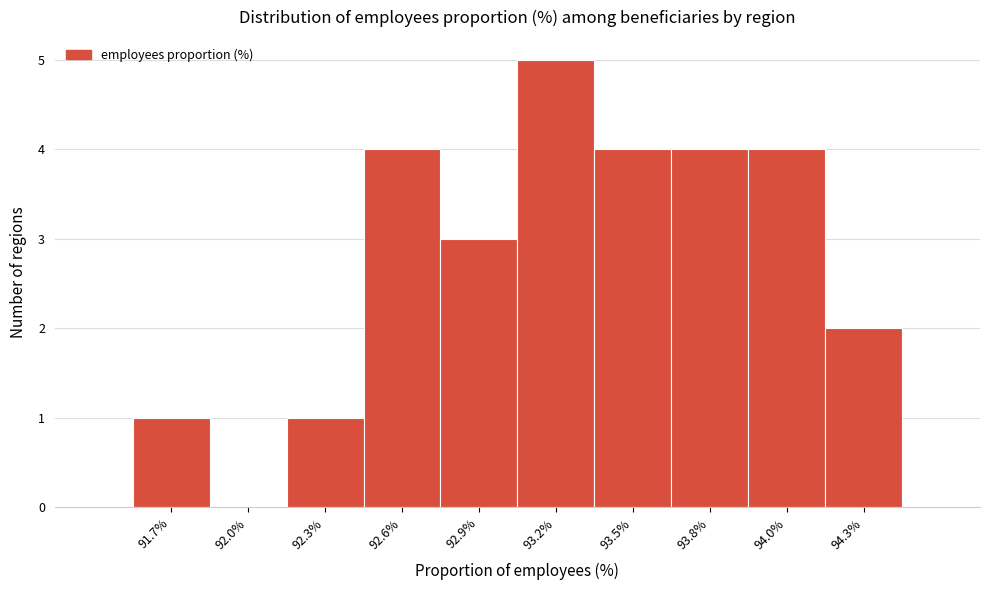

Reading left to right, what are all the values shown in this chart?

91.7%=1	92.0%=0	92.3%=1	92.6%=4	92.9%=3	93.2%=5	93.5%=4	93.8%=4	94.0%=4	94.3%=2